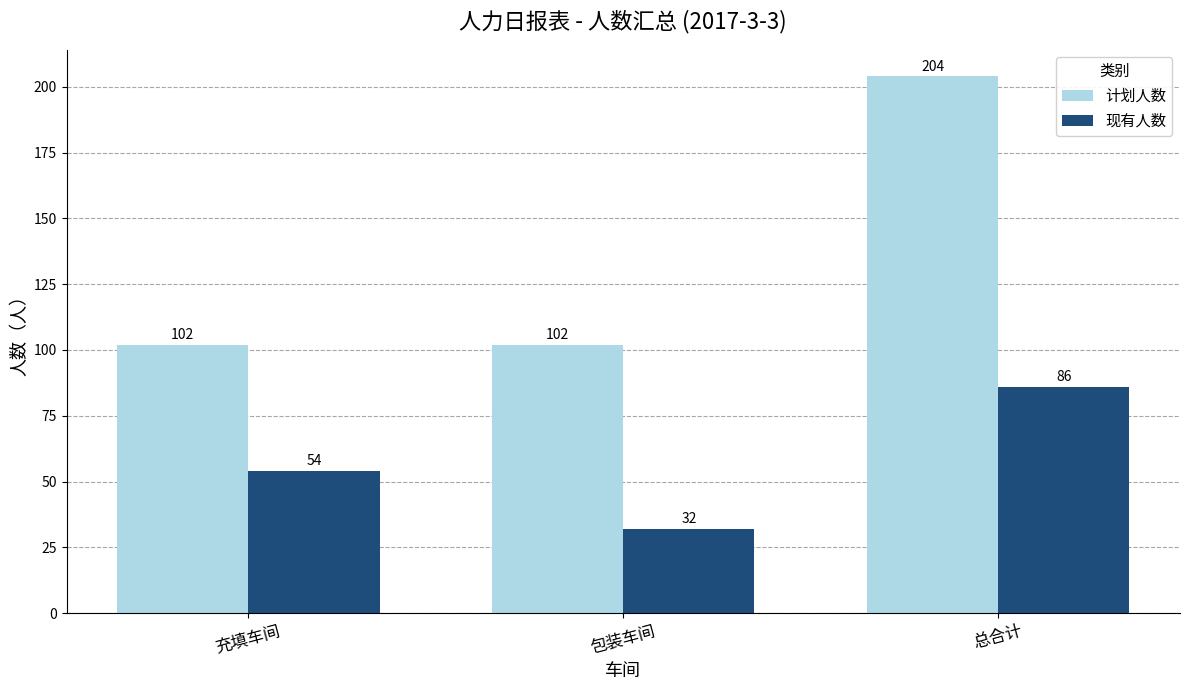

What is the label of the 3rd bar from the right?

充填车间